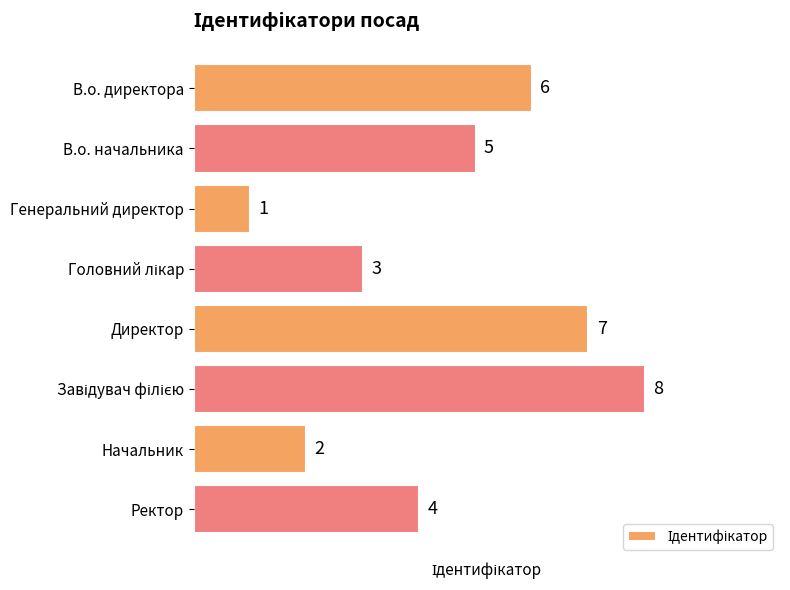

Is it true that the value at В.о. директора is 6?

True